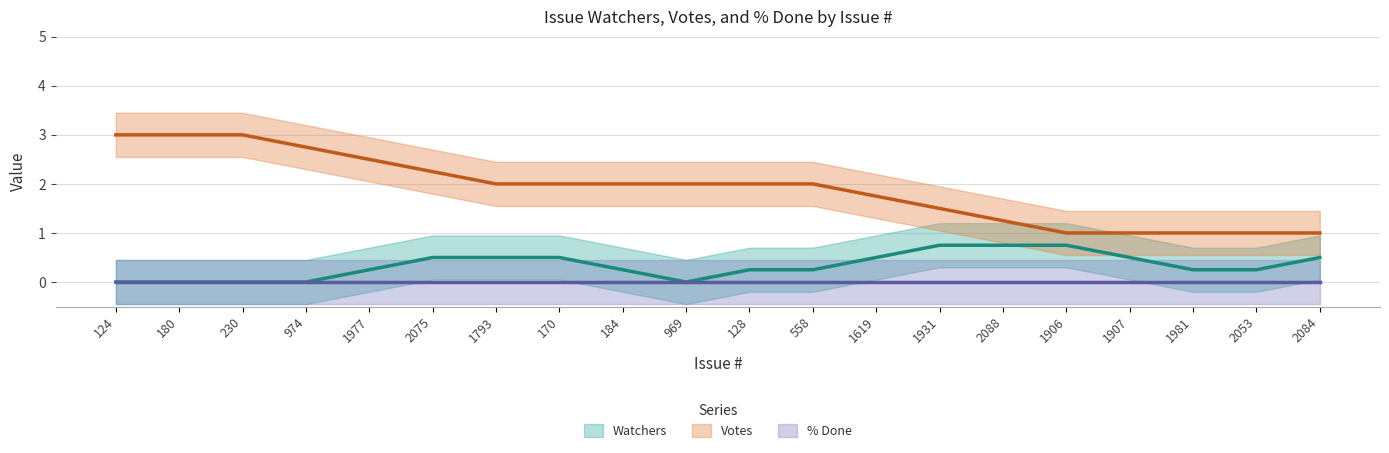

What is the spread (max minus min) of values at 128?

2